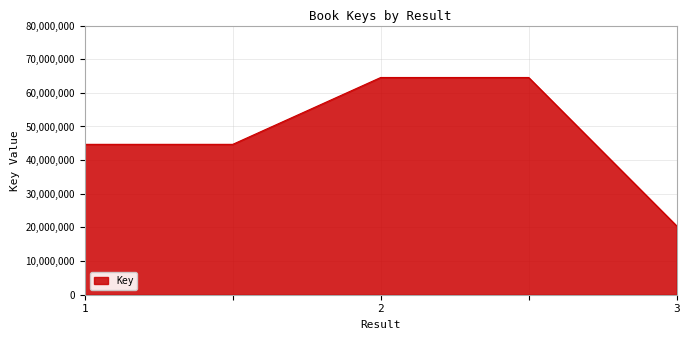

True or false: there are more than 1 points higher than both neighbors.

False